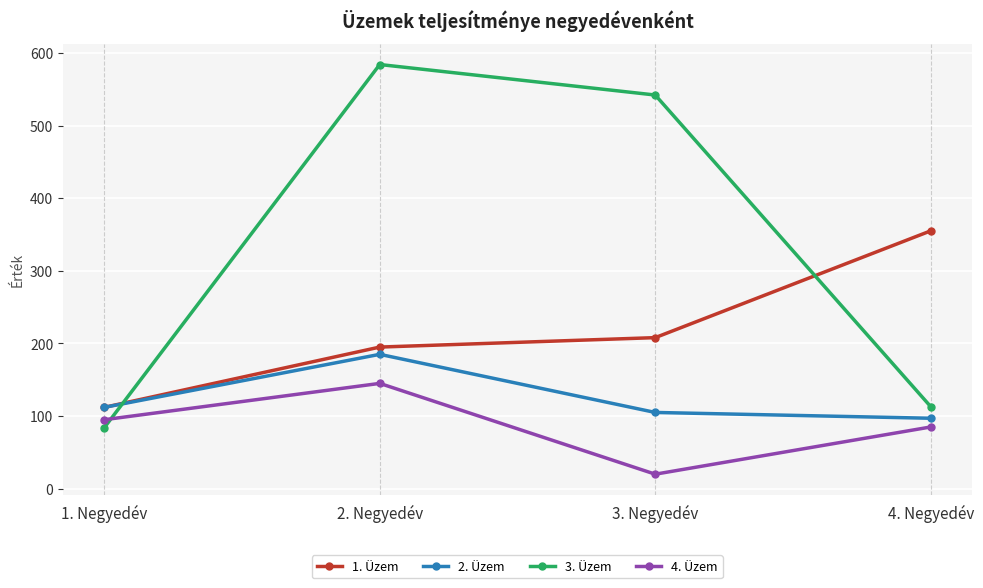

What is the highest value of the 4. Üzem series?

145